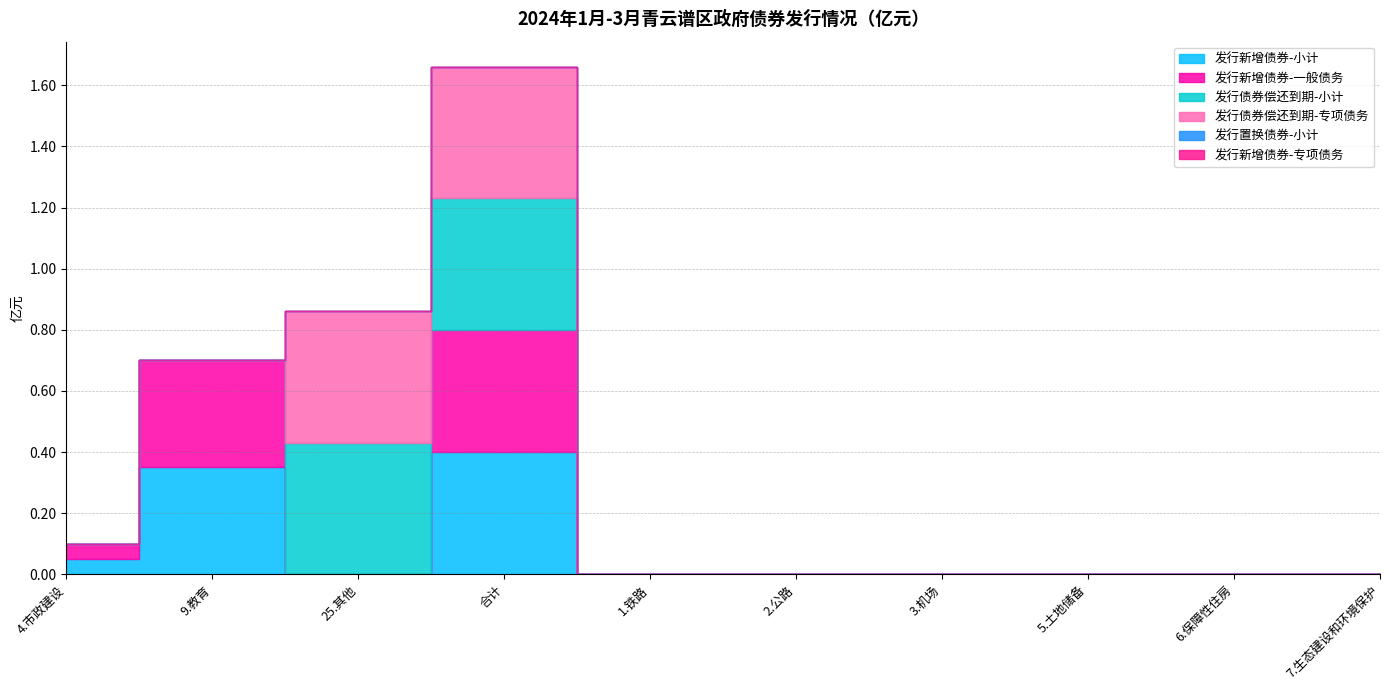

True or false: 发行债券偿还到期-专项债务 has more than 0 points higher than both neighbors.

False